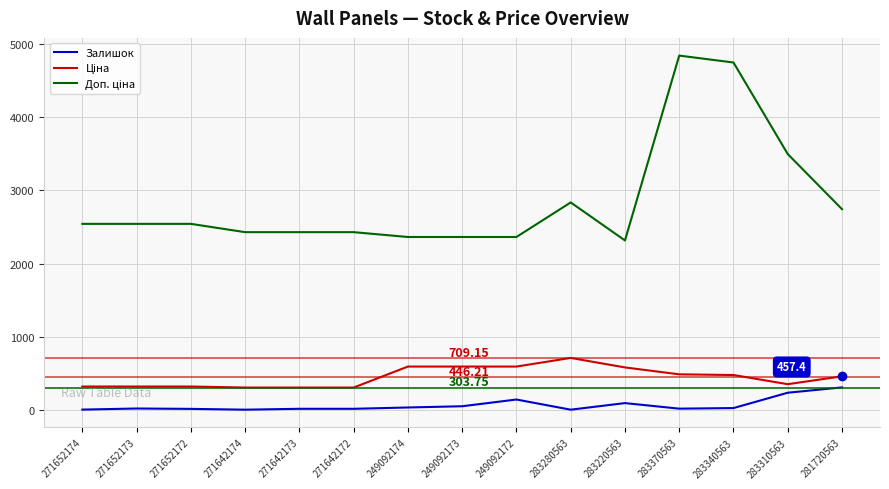

What is the spread (max minus min) of values at 281720563?

2438.4